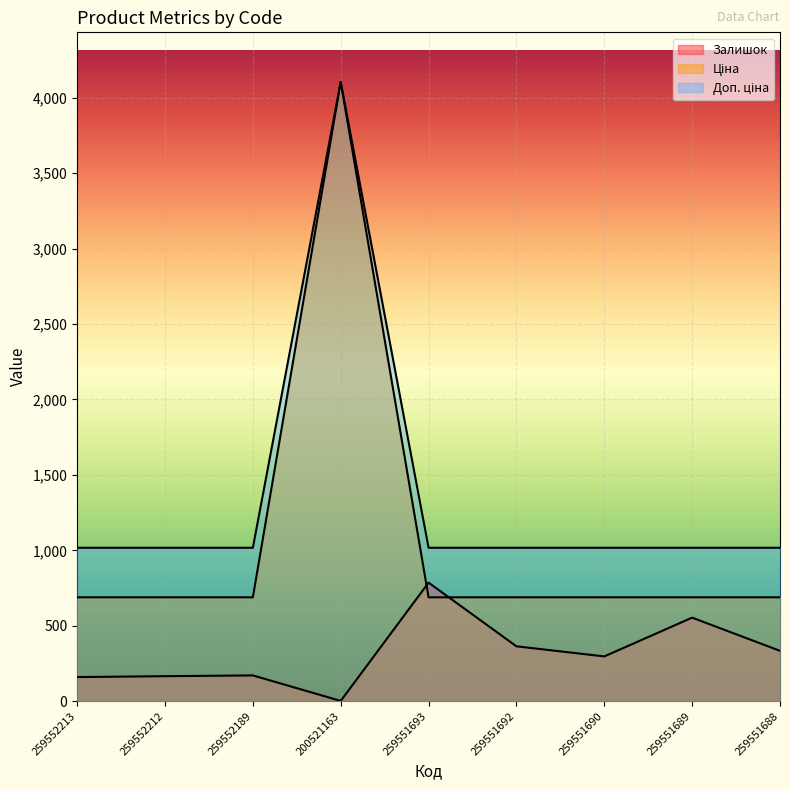

Which label corresponds to the largest value in the chart?

200521163